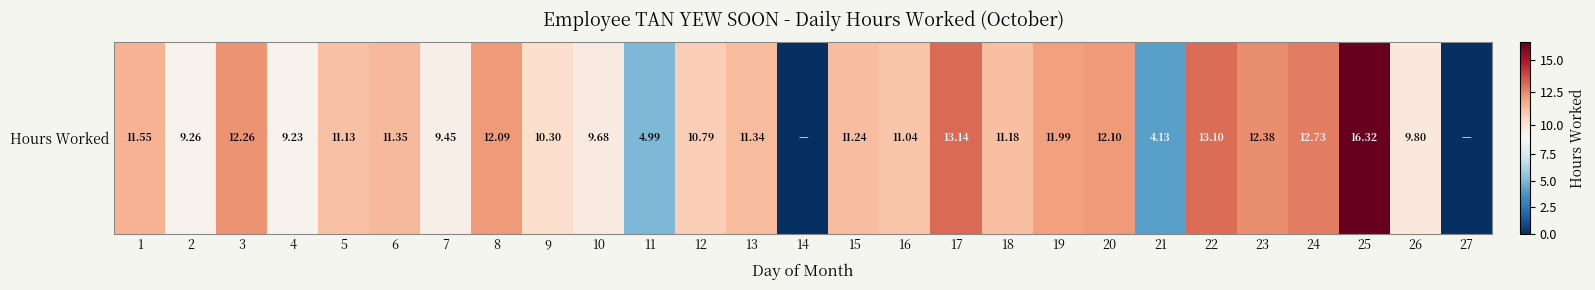

What value does the data have at 18?

11.2